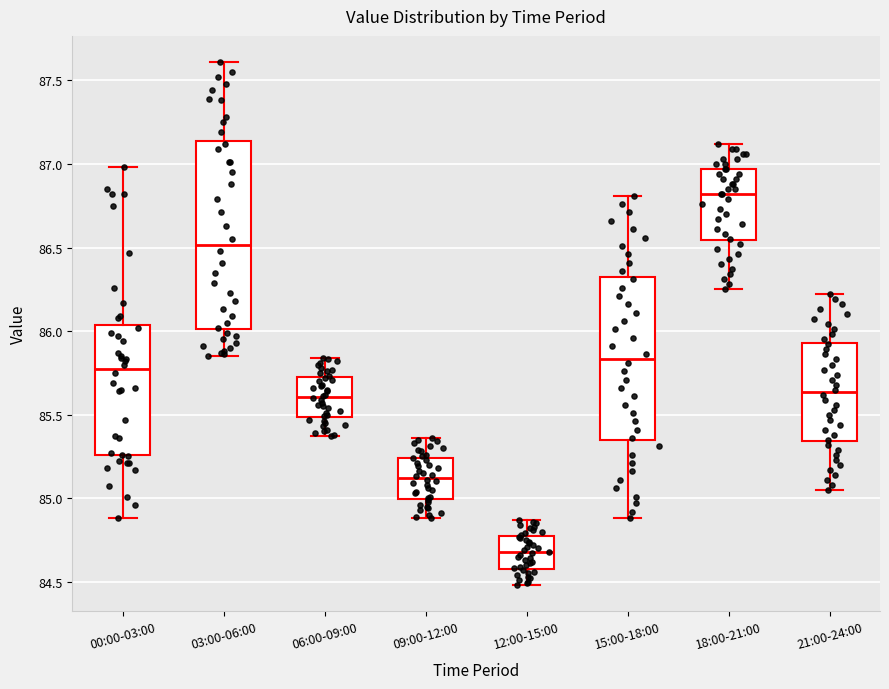

Where does the upper whisker of the box for 06:00-09:00 end on the y-axis? The values are not printed on the chart, so give them approximately, as read against the axis.

85.85